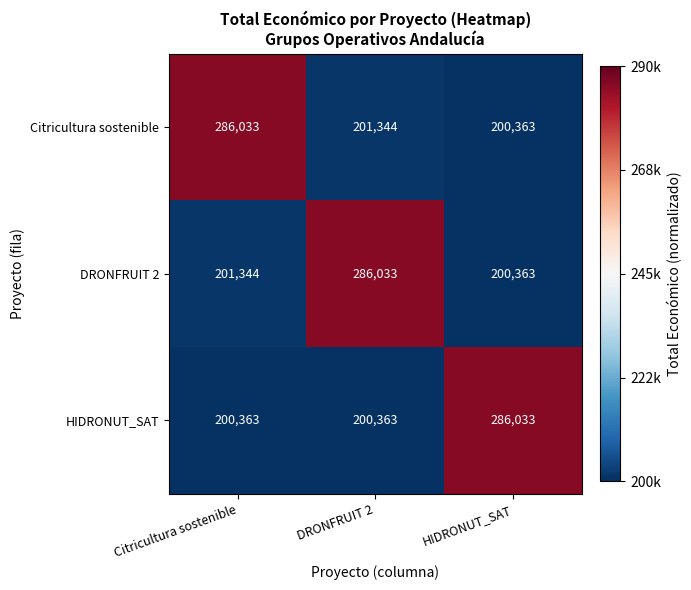

What value does the Citricultura sostenible series have at HIDRONUT_SAT, to the nearest 10?

200360